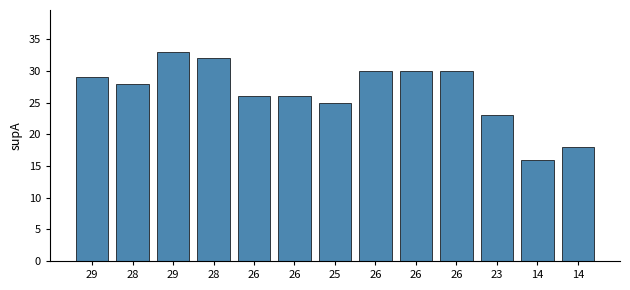

What is the difference between the maximum and minimum values?

17